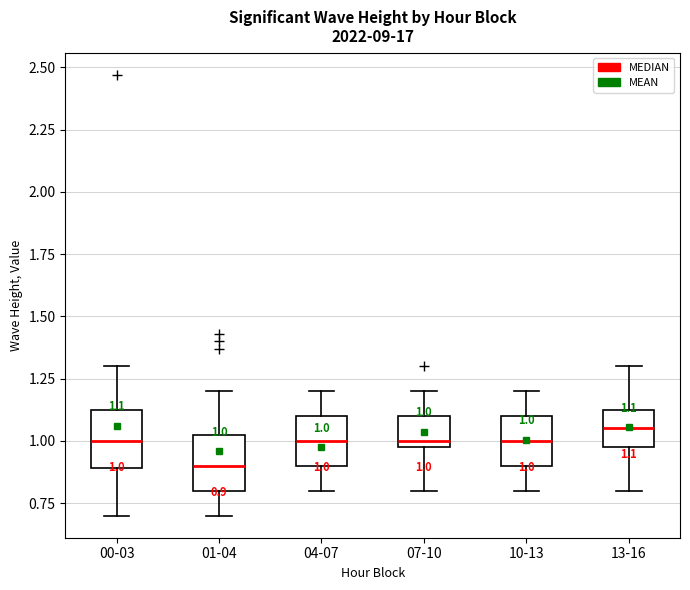

Which box's median line is the lowest?

01-04